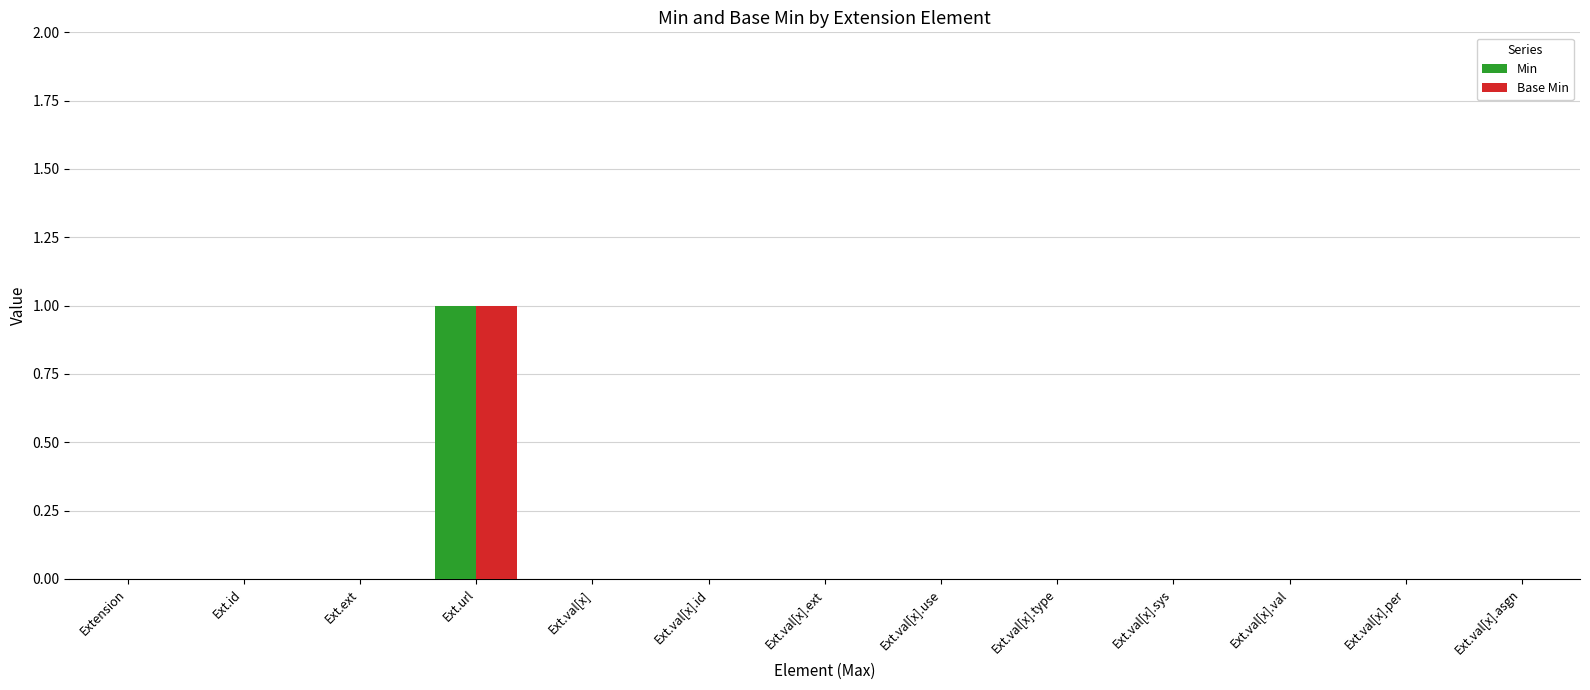

What is the difference between the Min values at Ext.val[x].use and Ext.url?

1